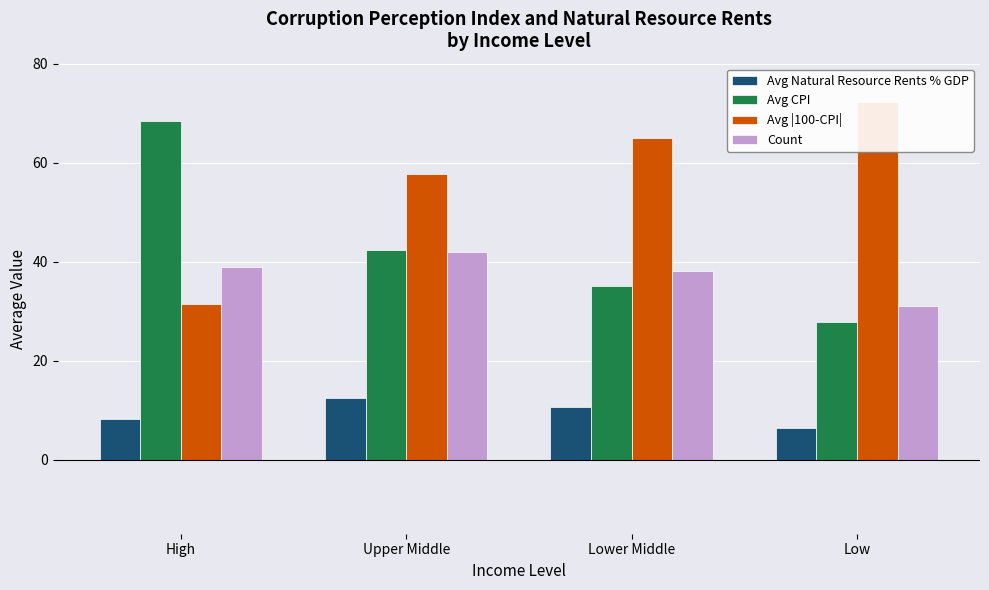

Reading left to right, list all the values displayed in this chart.

Avg Natural Resource Rents % GDP: High=8.2	Upper Middle=12.4	Lower Middle=10.7	Low=6.3
Avg CPI: High=68.5	Upper Middle=42.3	Lower Middle=35.1	Low=27.8
Avg |100-CPI|: High=31.5	Upper Middle=57.7	Lower Middle=64.9	Low=72.2
Count: High=39.0	Upper Middle=42.0	Lower Middle=38.0	Low=31.0